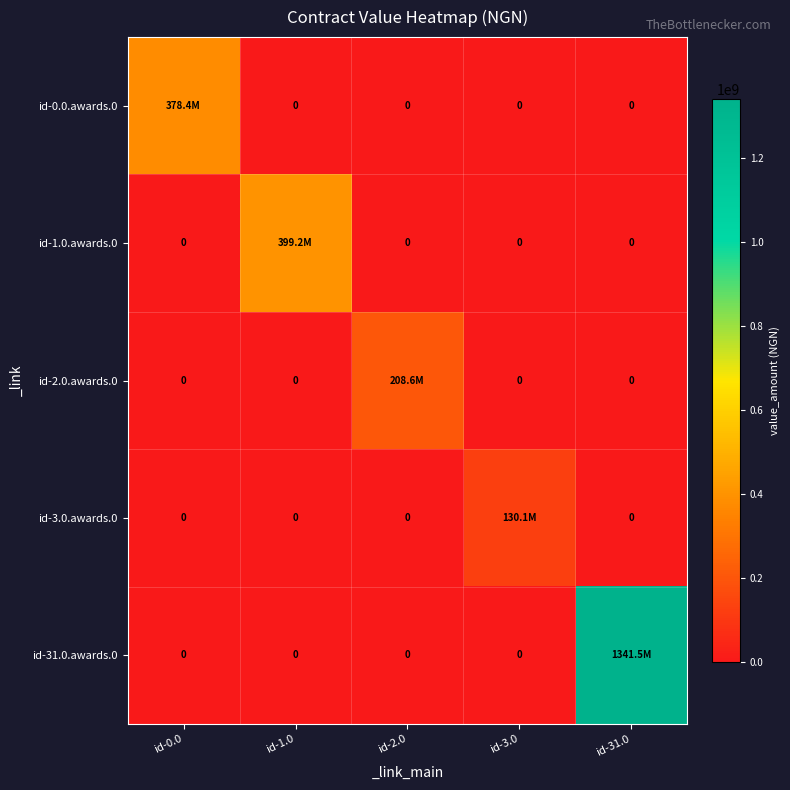

Which series has the largest range (max minus min)?

id-31.0.awards.0